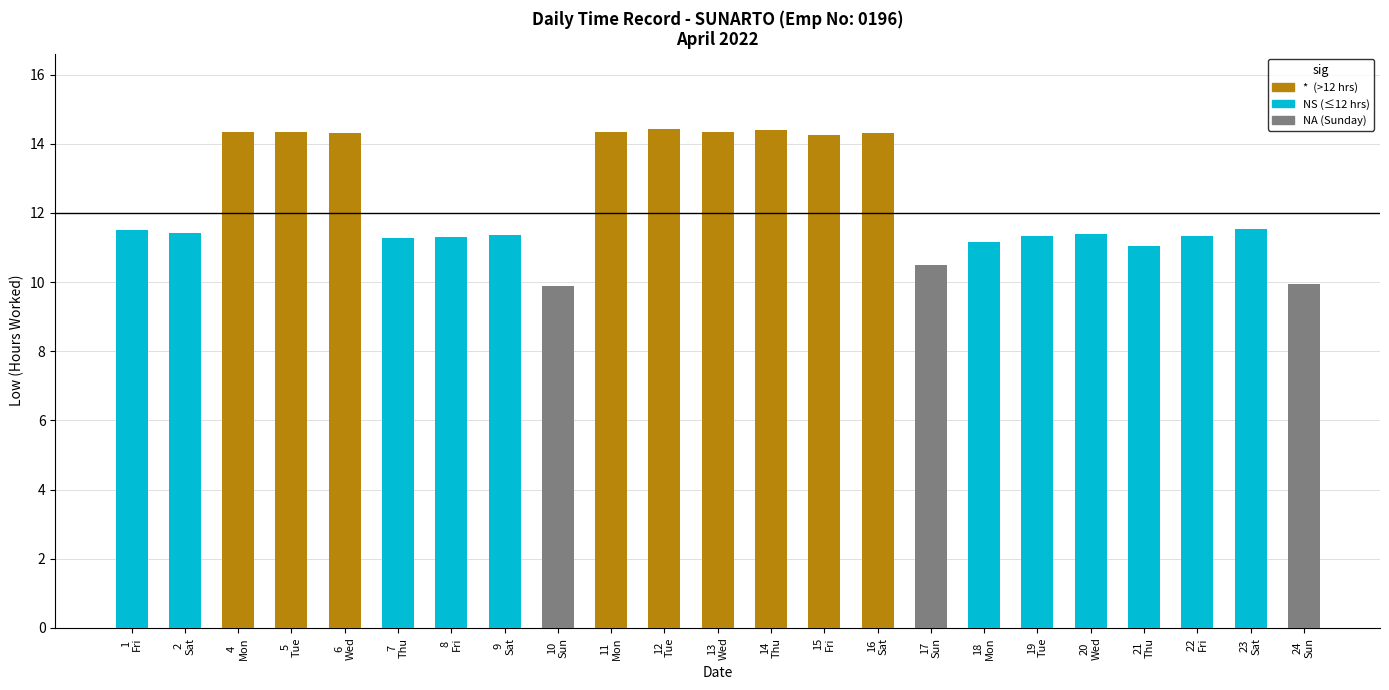

How many data points does each series have?

23